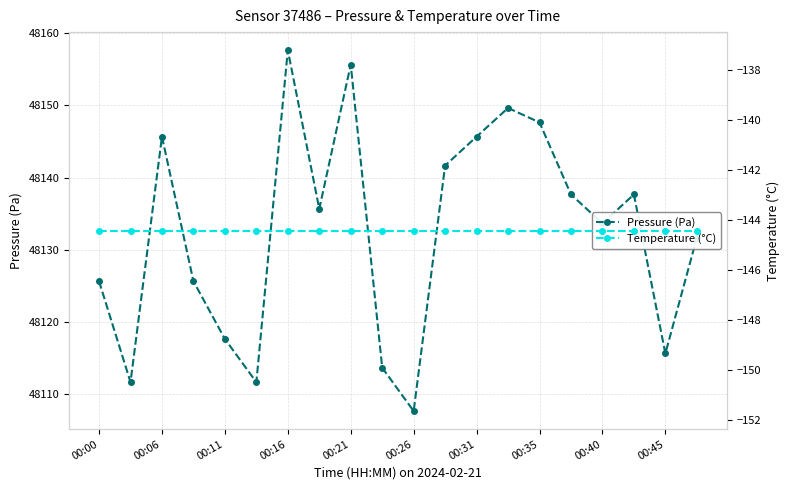

True or false: Temperature (°C) and Pressure (Pa) cross at least once.

False